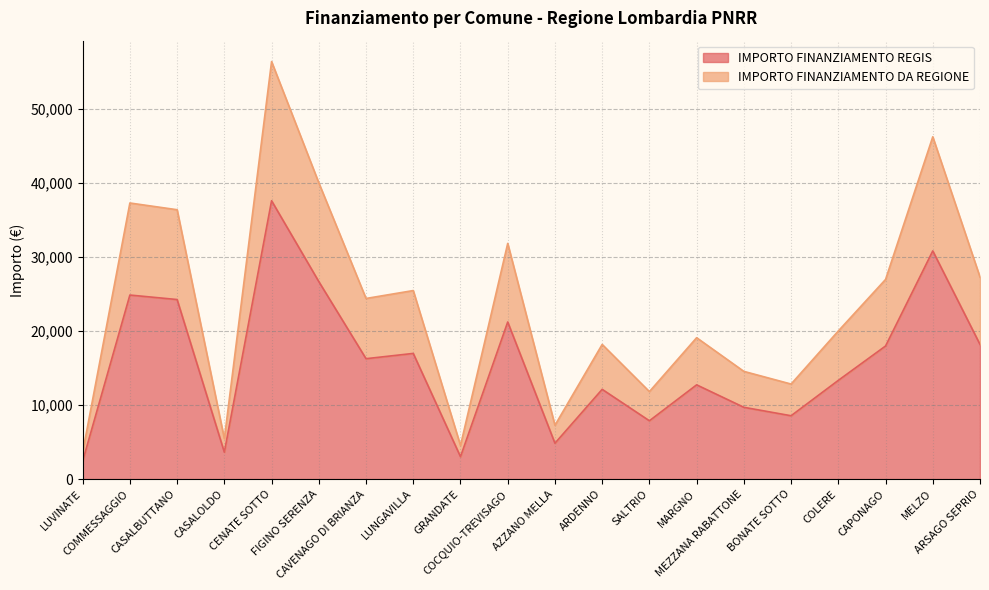

Which label corresponds to the smallest value in the chart?

LUVINATE